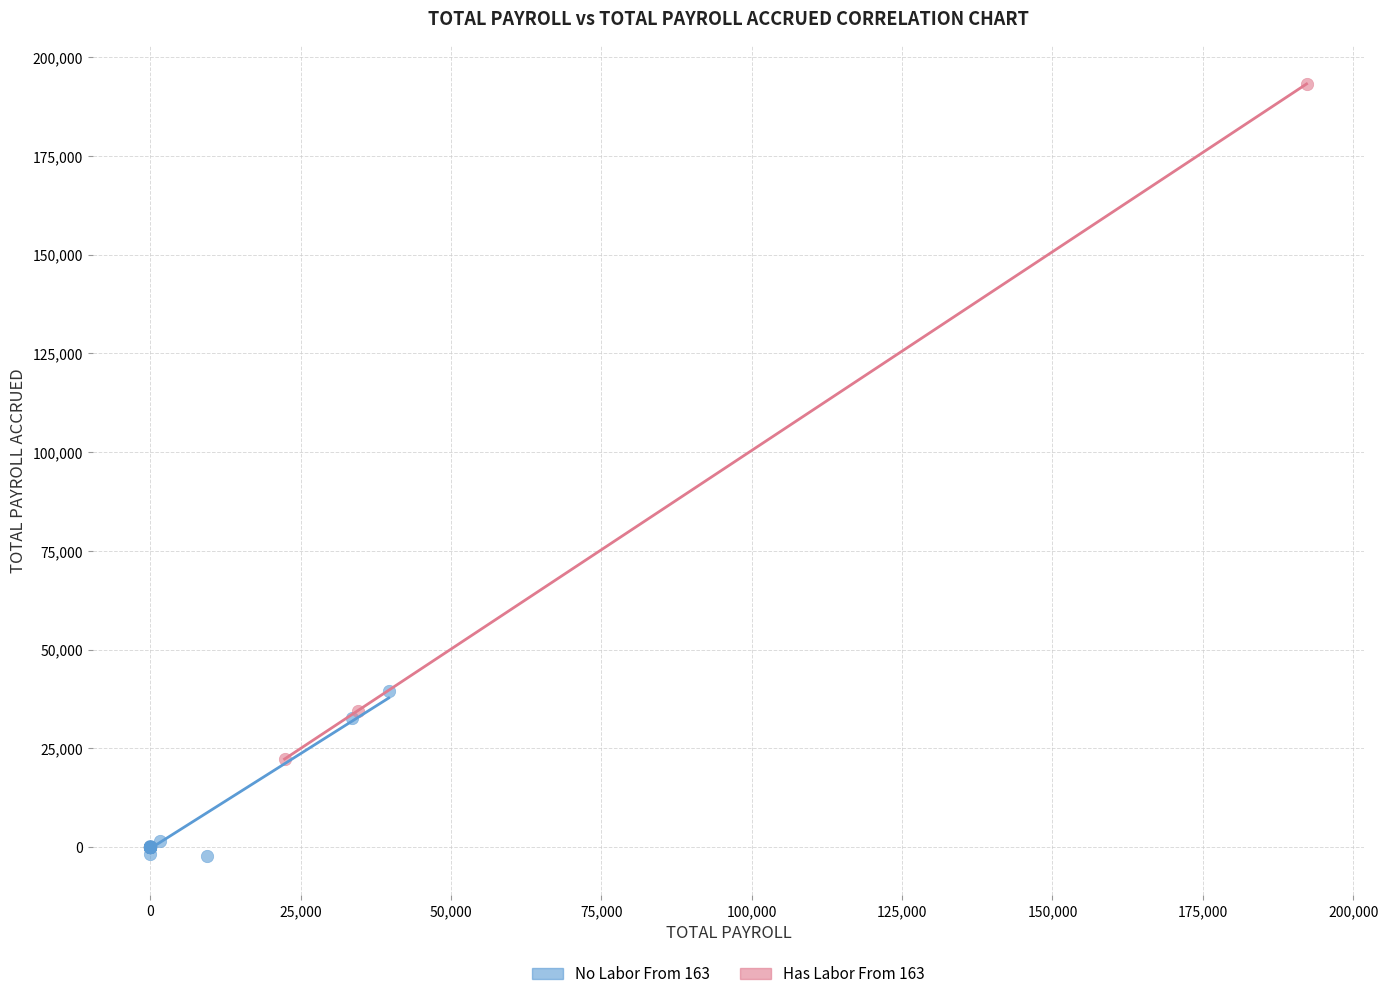

Which series reaches the minimum Y coordinate?

No Labor From 163